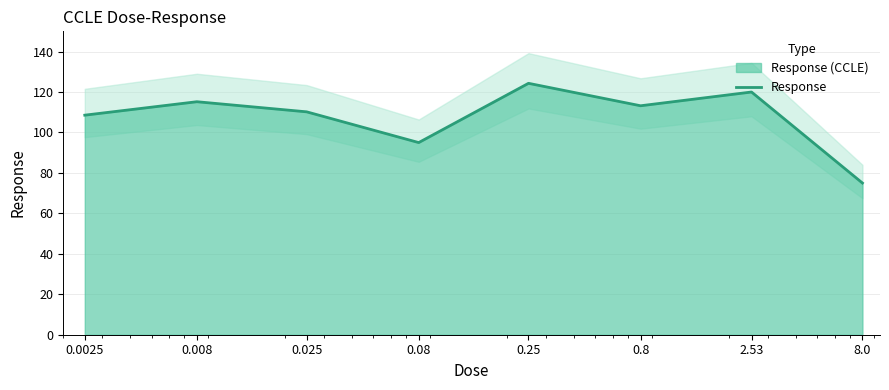

The chart shows a value of 75.0 at 8.0. True or false?

True